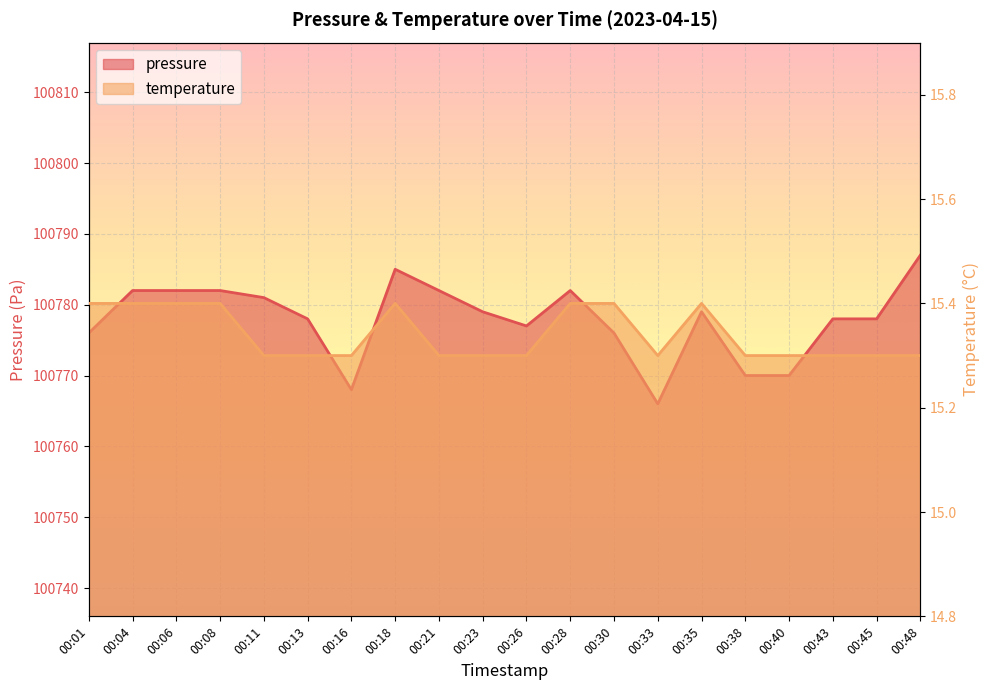

The temperature series shows 15.4 at 00:18. True or false?

True